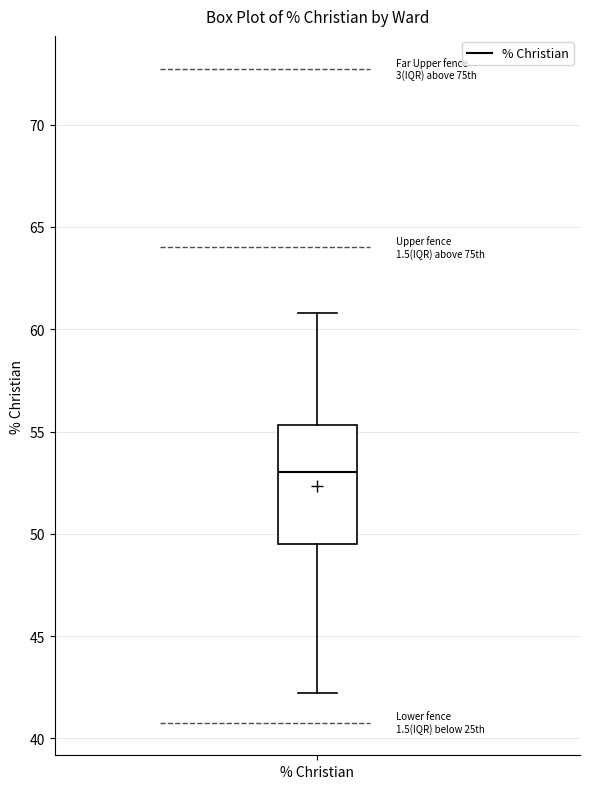

Where does the median line of the box for % Christian sit on the y-axis? The values are not printed on the chart, so give them approximately, as read against the axis.

53.0